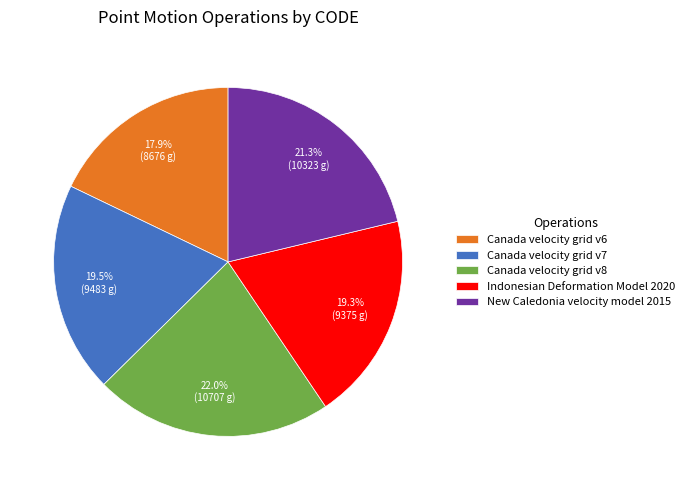

Is there any slice that represents more than half of the pie?

No